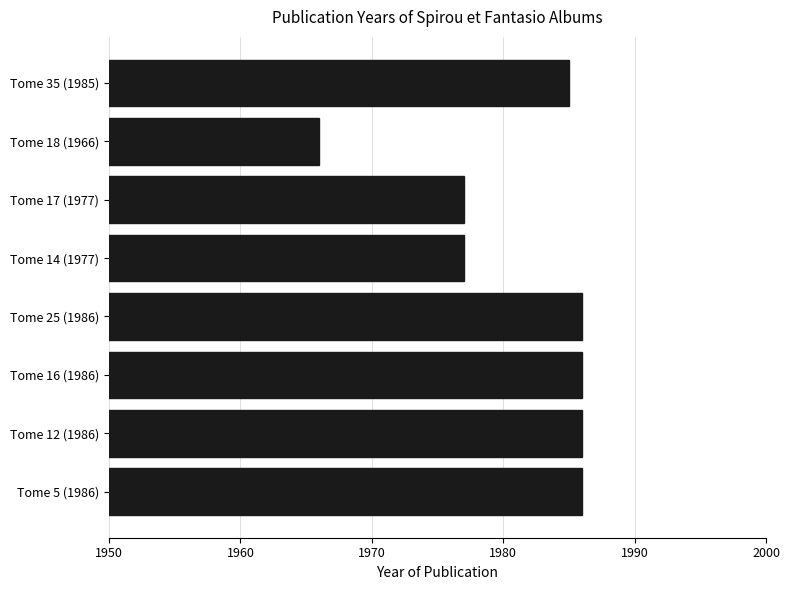

What is the label of the 2nd bar from the top?

Tome 18 (1966)